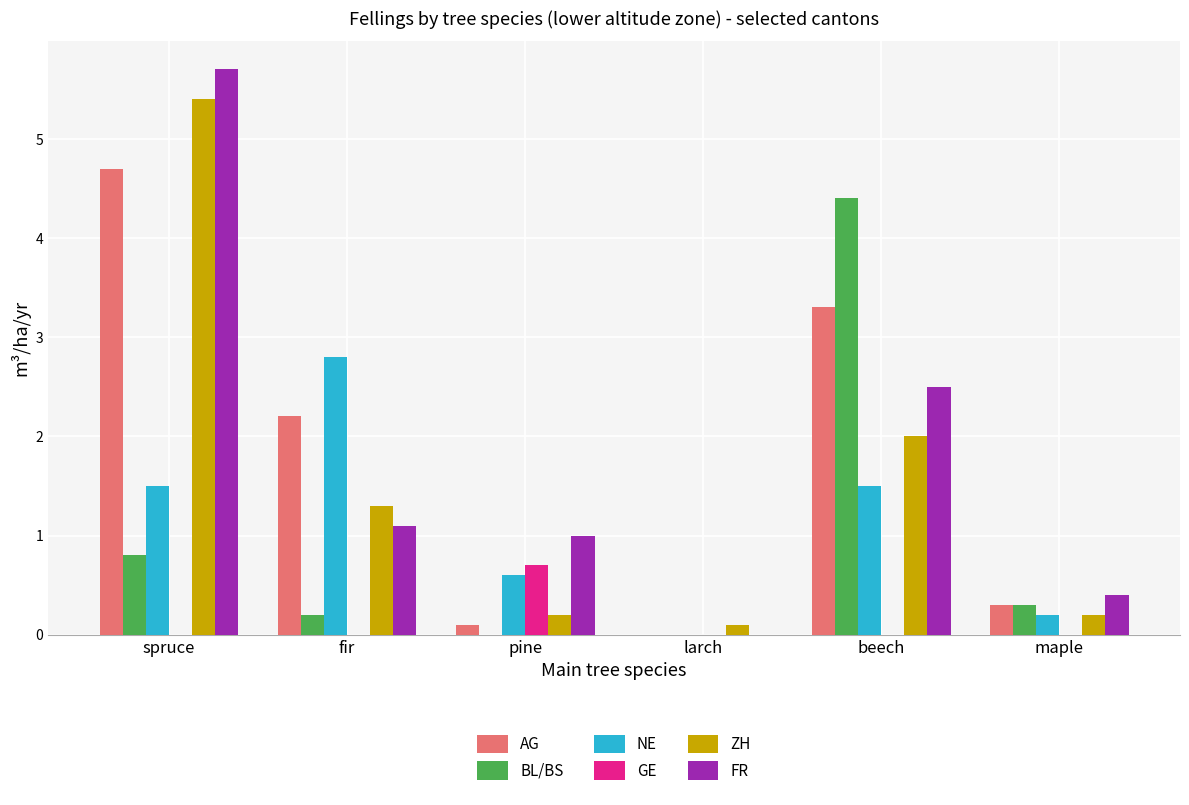

Read the NE value at fir.

2.8